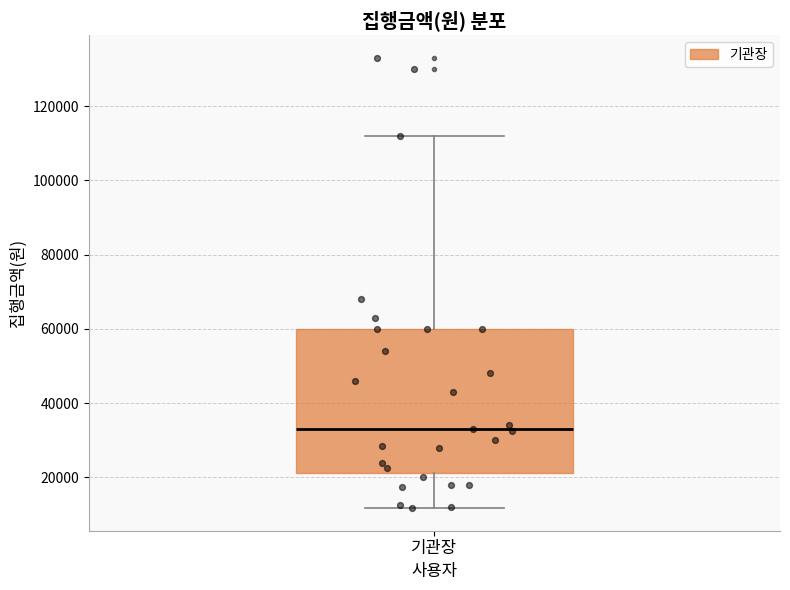

Where is the lower edge of the box for 기관장 on the y-axis? The values are not printed on the chart, so give them approximately, as read against the axis.

22000